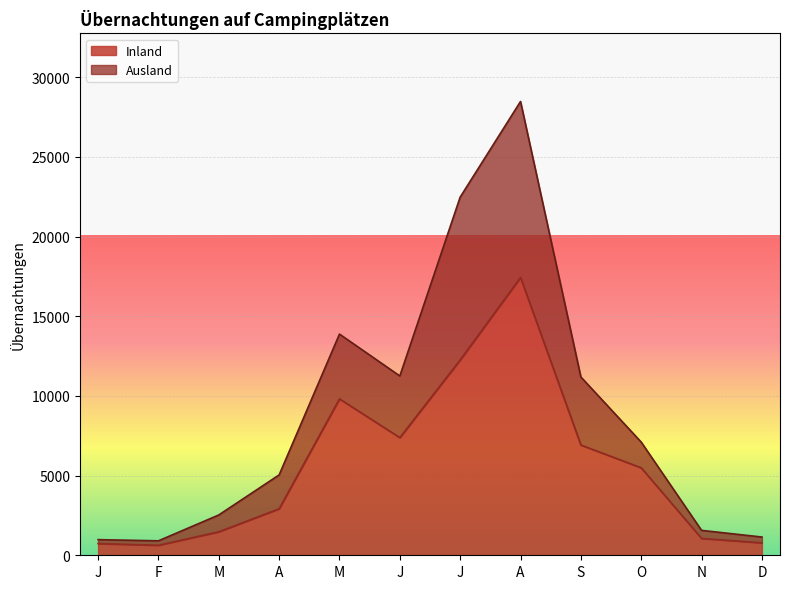

Where is Ausland nearest to the value 14692?

M